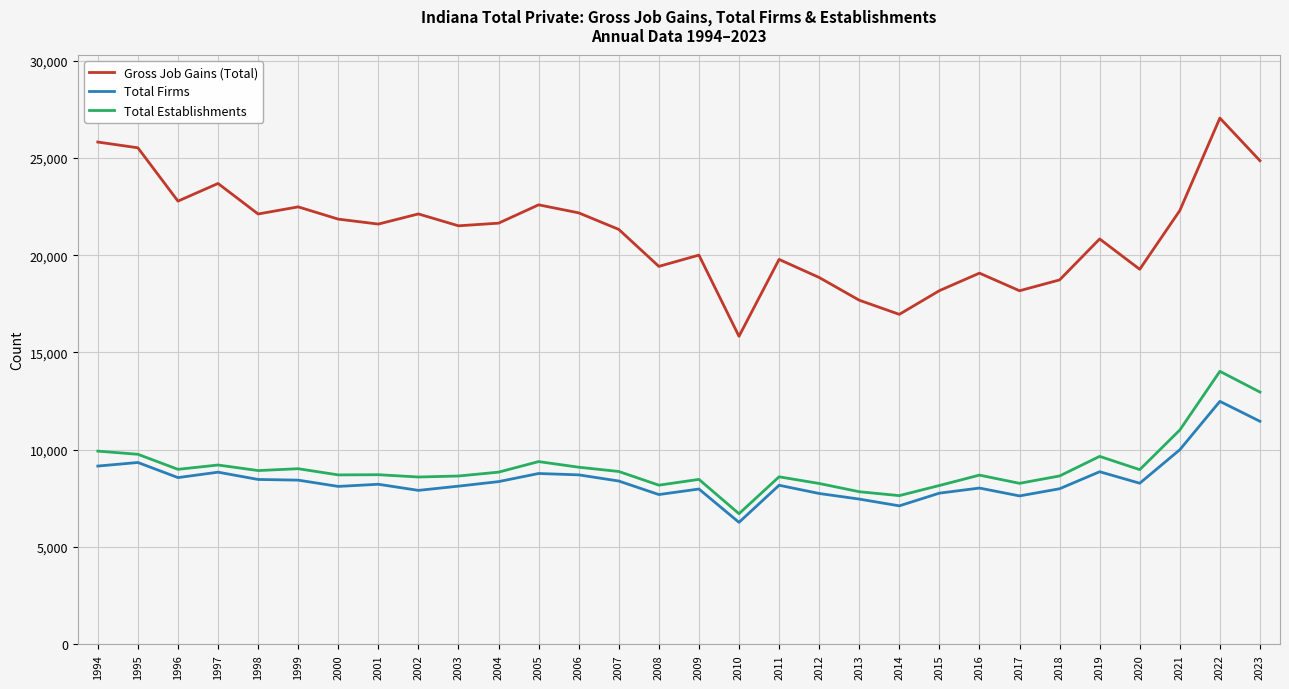

Which label corresponds to the smallest value in the chart?

2010